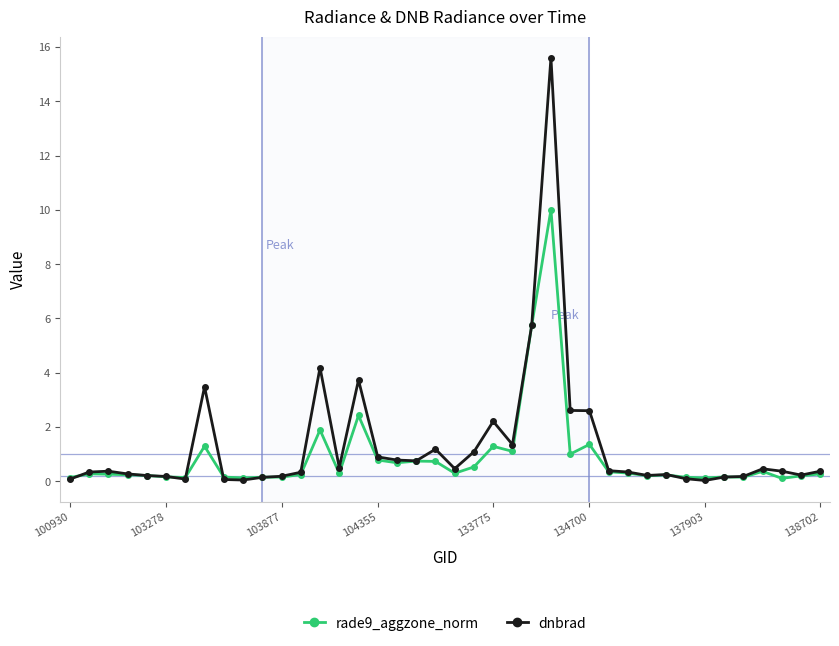

What is the value of the rade9_aggzone_norm point at the 24th from the left?

1.1